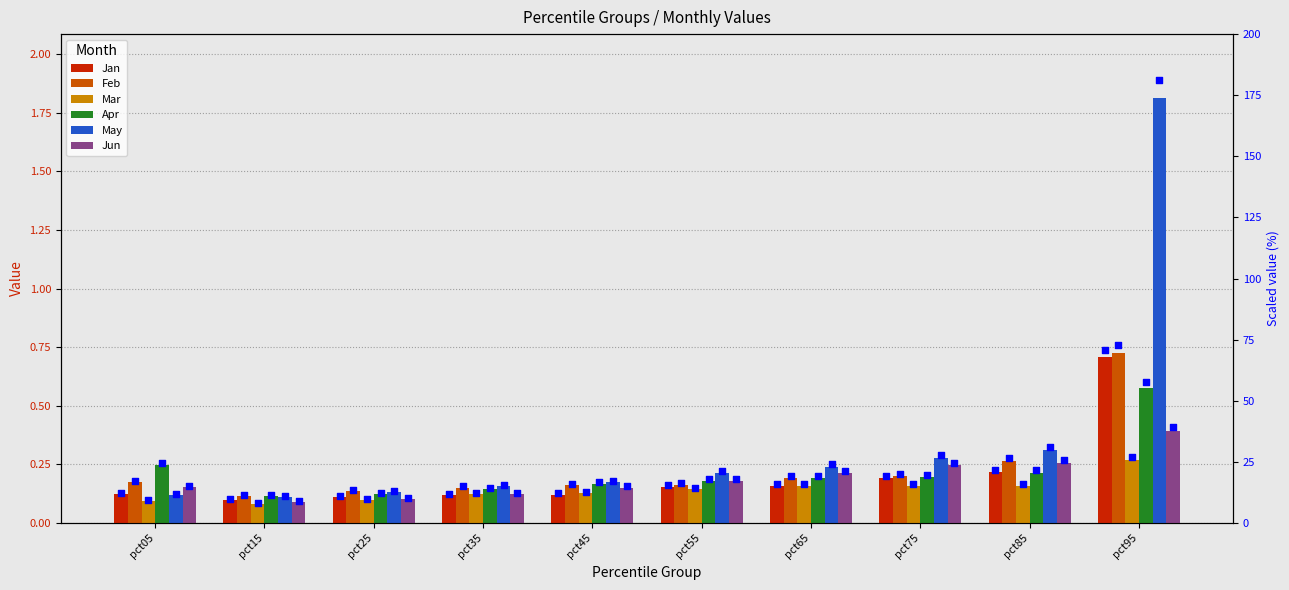

Is the value of Jan at pct85 greater than the value of Feb at pct15?

No